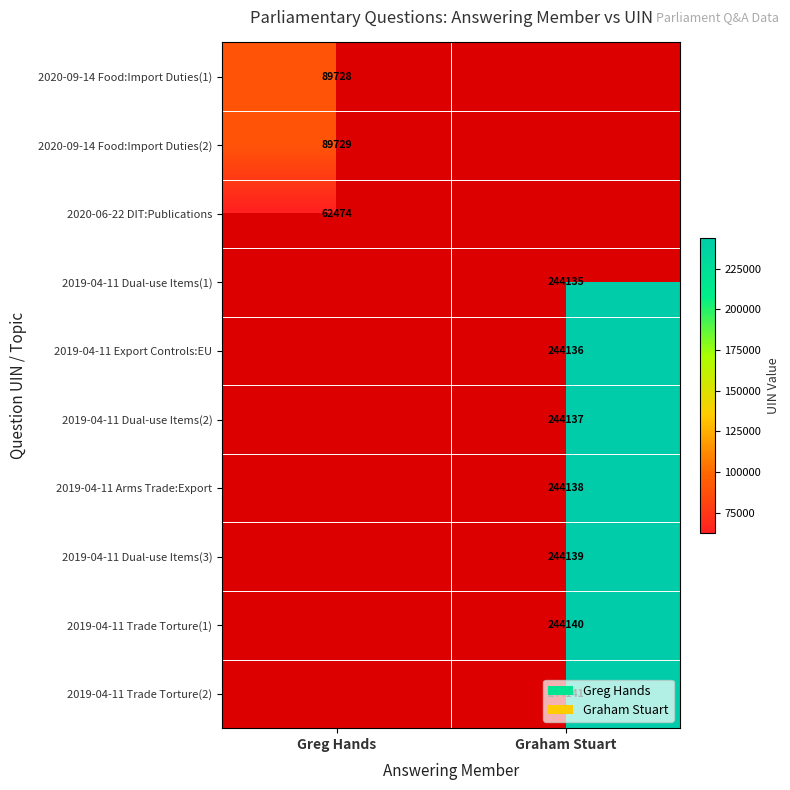

At which category is the sum across all series the highest?

Graham Stuart